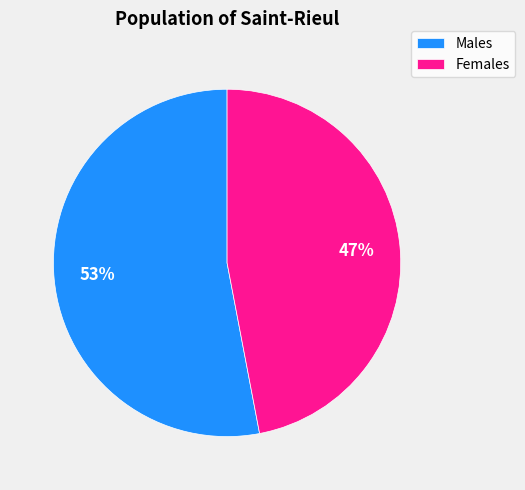

Rank the categories by value from lowest to highest.

Females, Males